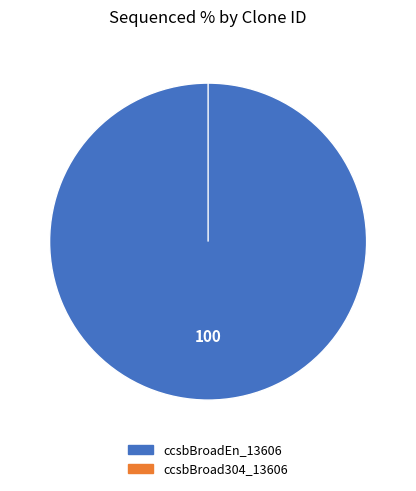

What is the smallest slice in the pie chart?

ccsbBroad304_13606